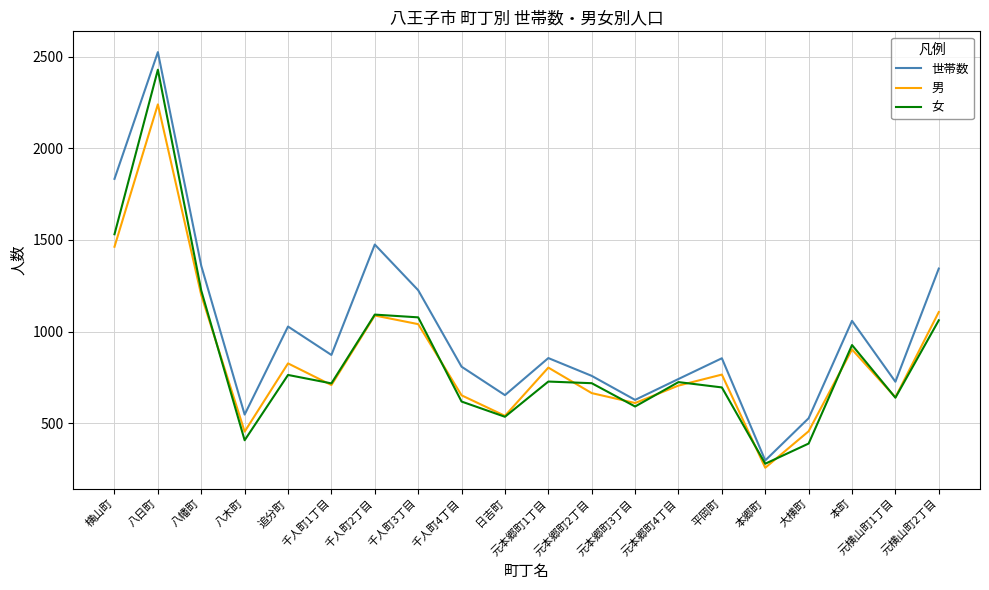

Which category has the lowest value in the 男 series?

本郷町